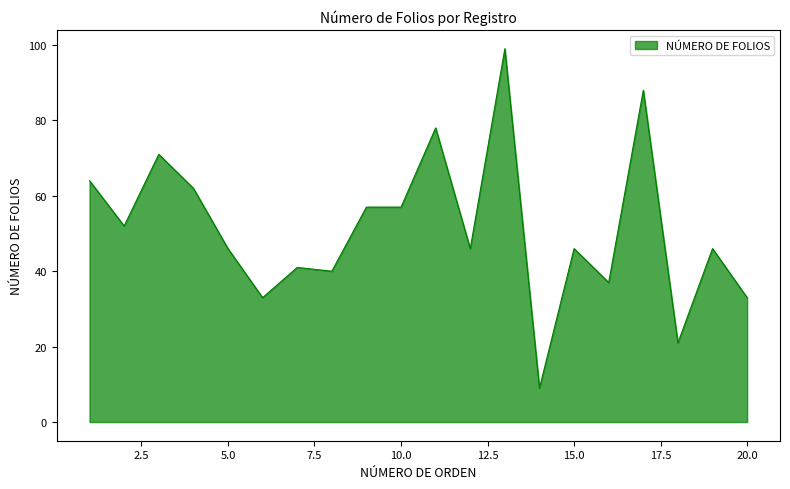

What is the greatest value displayed?

99